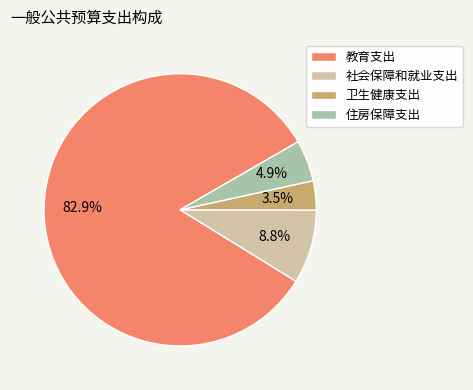

What percentage is NOT represented by 社会保障和就业支出?

91.2%